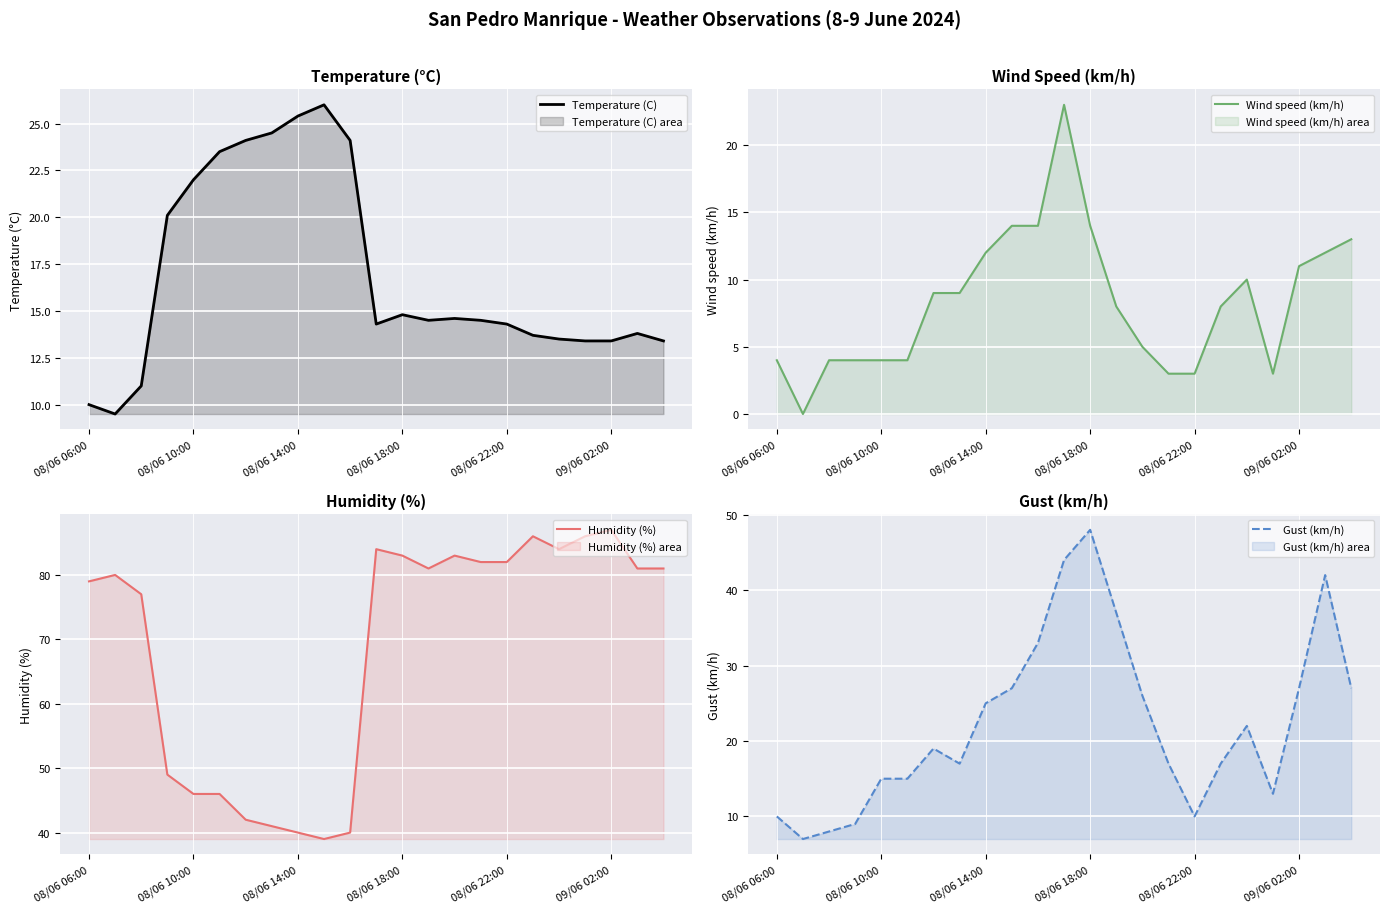

At which category is the sum across all series the highest?

11